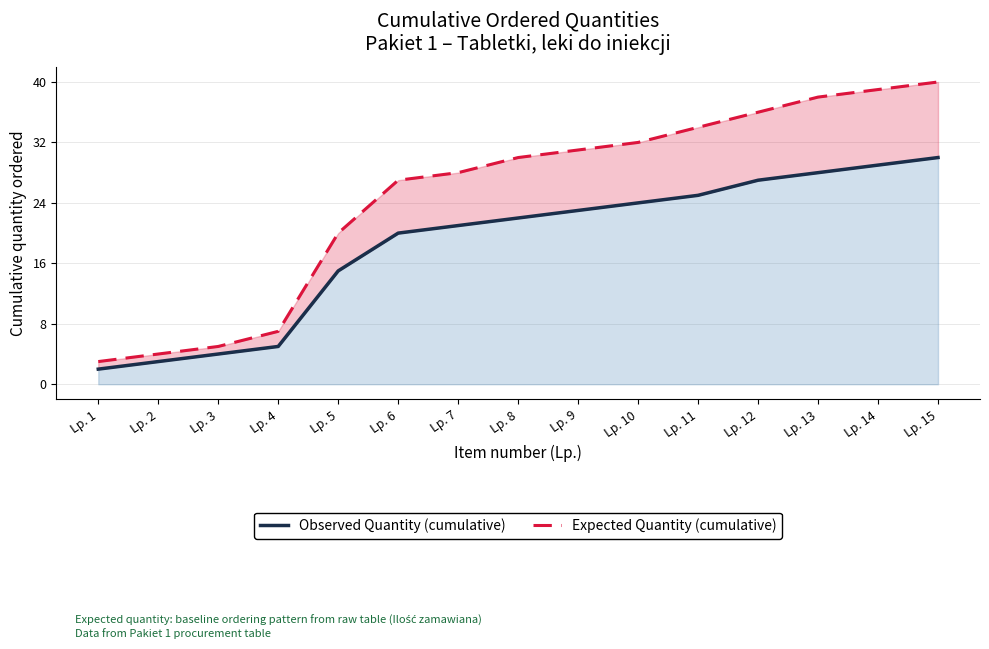

Reading left to right, extract all data points from this chart.

Observed Quantity (cumulative): 2	3	4	5	15	20	21	22	23	24	25	27	28	29	30
Expected Quantity (cumulative): 3	4	5	7	20	27	28	30	31	32	34	36	38	39	40